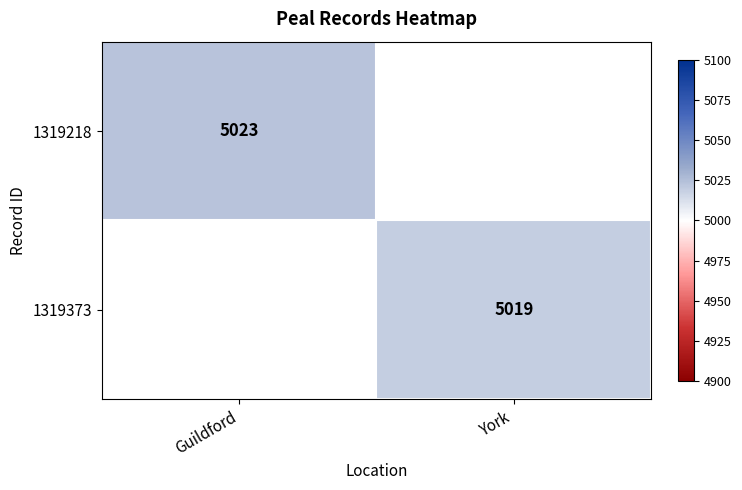

The value of 1319218 at Guildford is 5023. True or false?

True